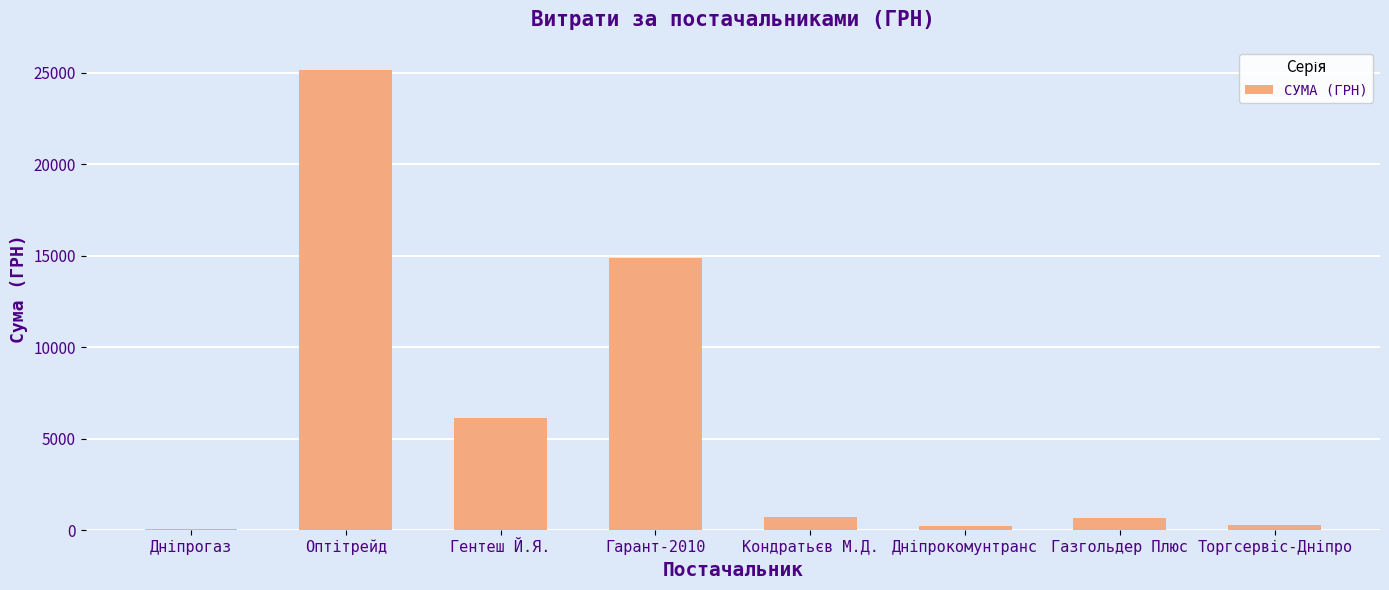

Are the bars horizontal?

No